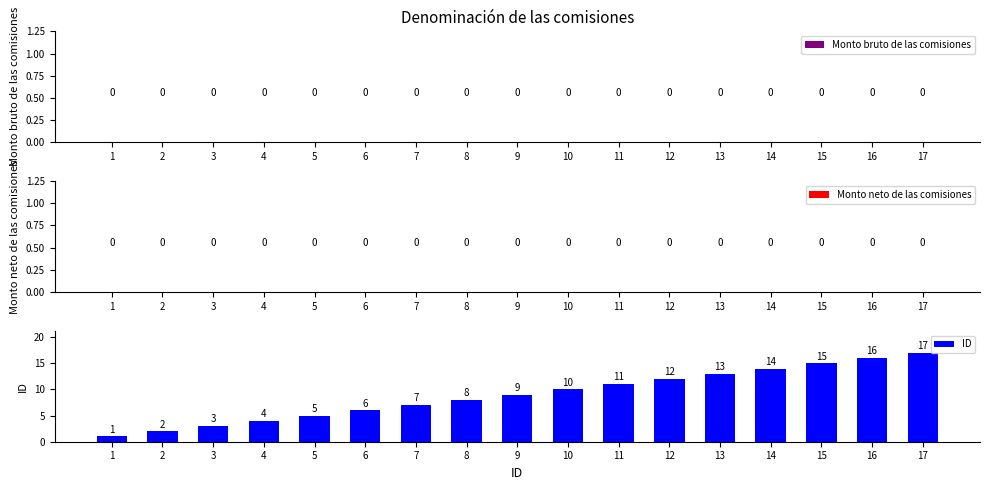

What is the difference between the values at 11 and 4?

7